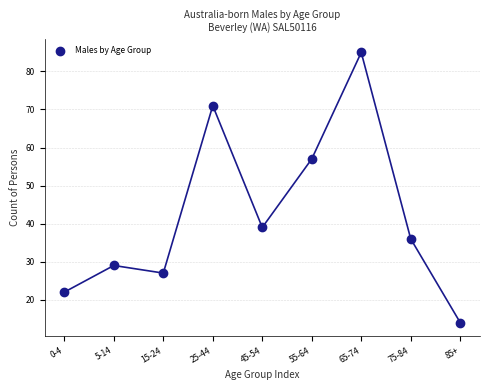

What is the average Y value?

42